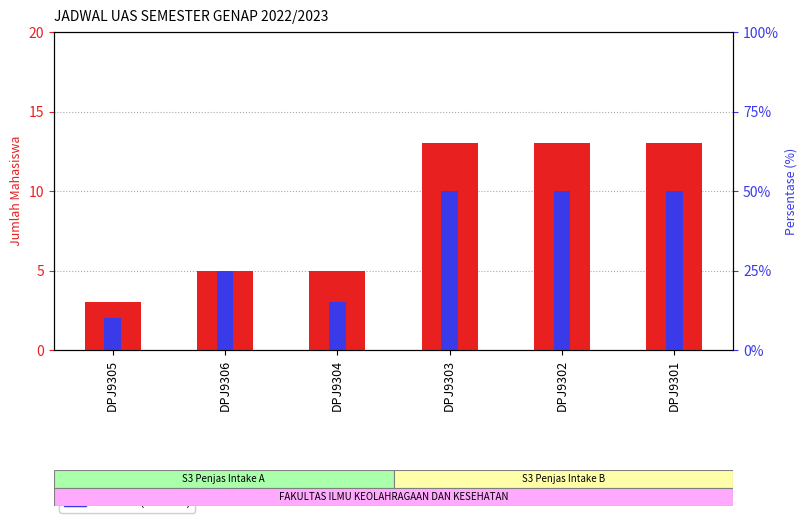

Which series changed the most between DPJ9305 and DPJ9301?

Jml Mhs (Intake A)